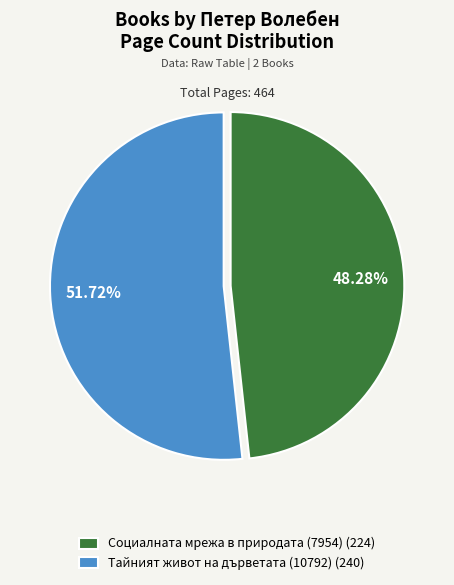

Which slice is the largest?

Тайният живот на дърветата (10792)